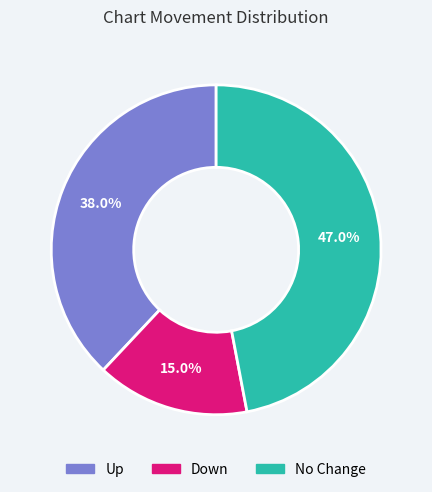

To the nearest percent, what is the difference between the largest and smallest slice percentages?

32%